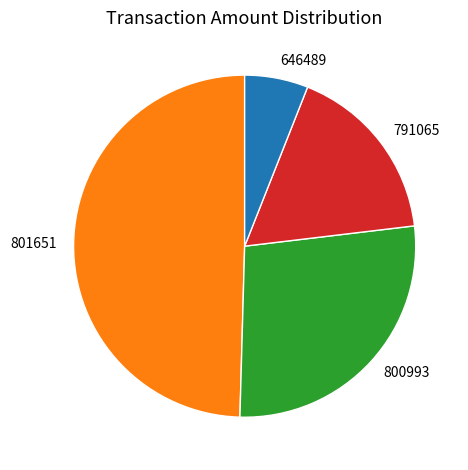

Is there any slice that represents more than half of the pie?

No